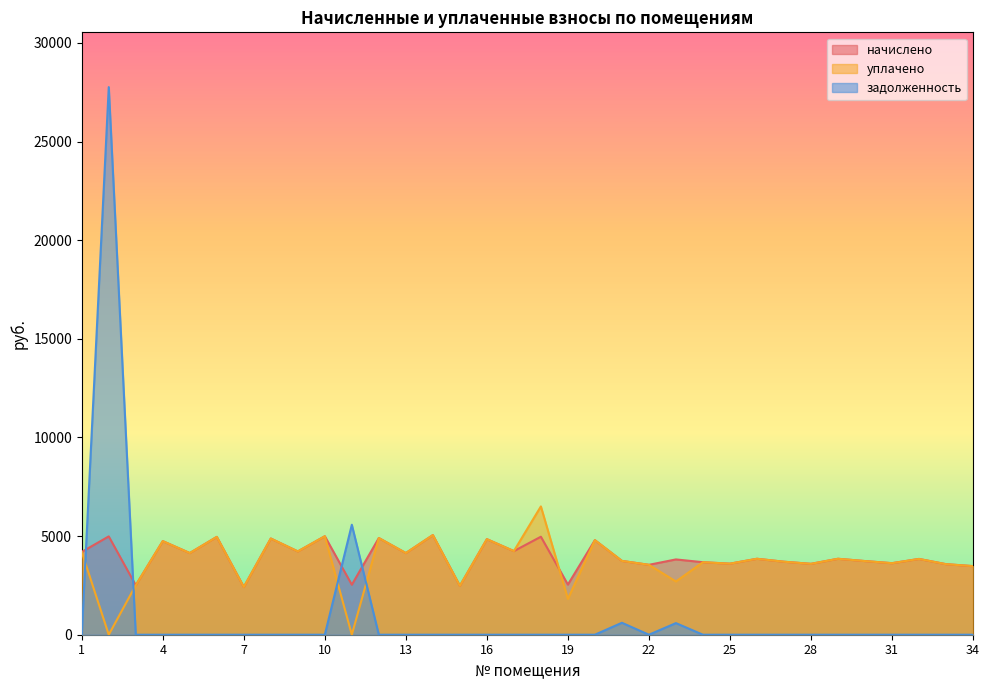

True or false: задолженность and уплачено intersect in this chart.

True